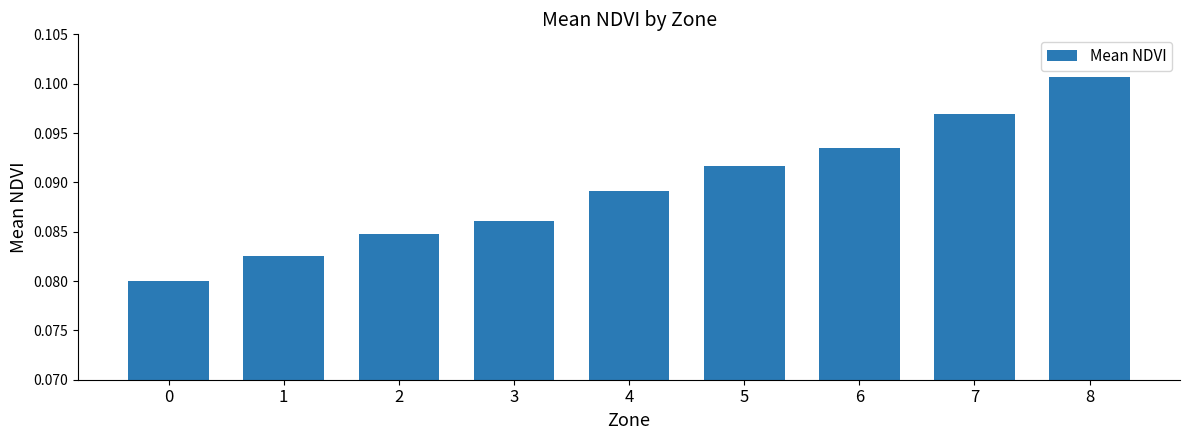

Count the number of data series in this chart.

1